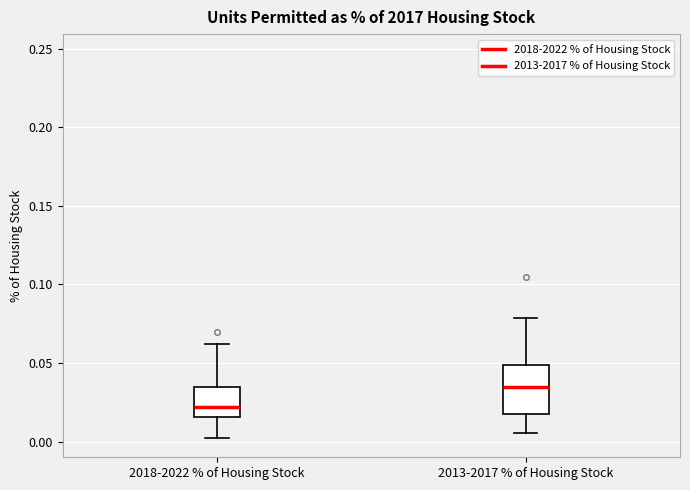

Which box is the tallest, from its lower edge to its upper edge?

2013-2017 % of Housing Stock